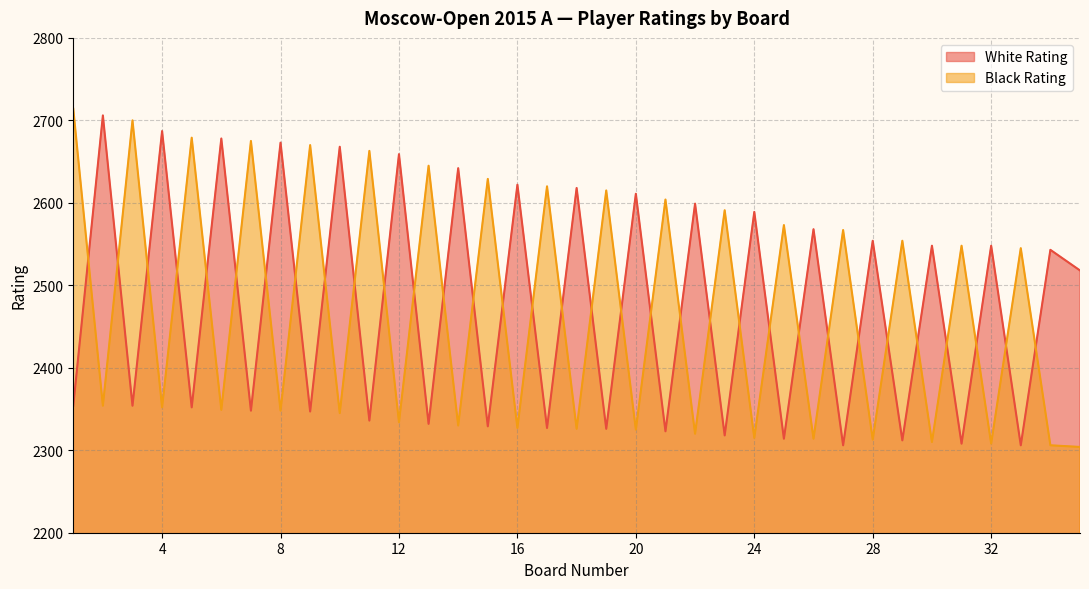

What is the value of the Black Rating point at the 25th from the left?

2573